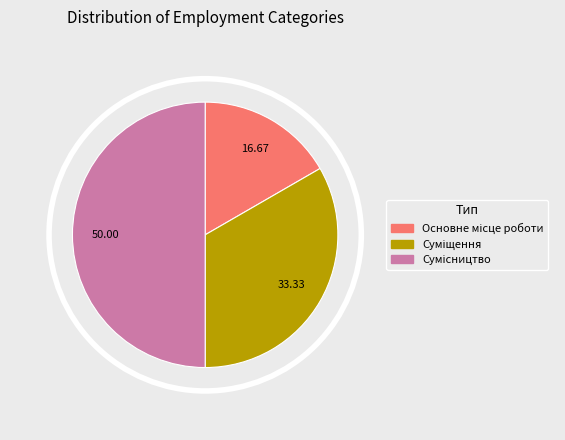

Do Сумісництво and Суміщення together represent more than half of the pie?

Yes